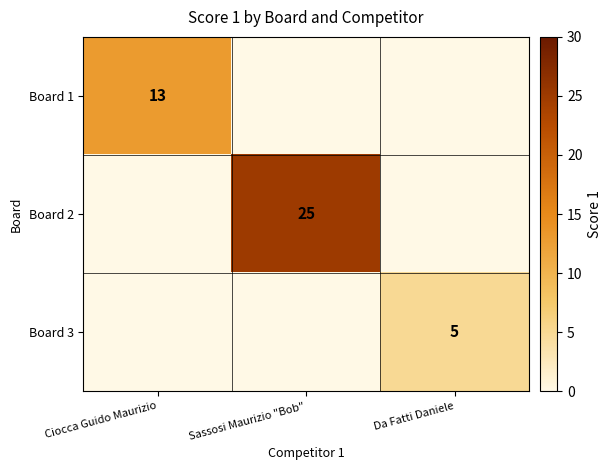

The value of Board 3 at Da Fatti Daniele is 7. True or false?

False